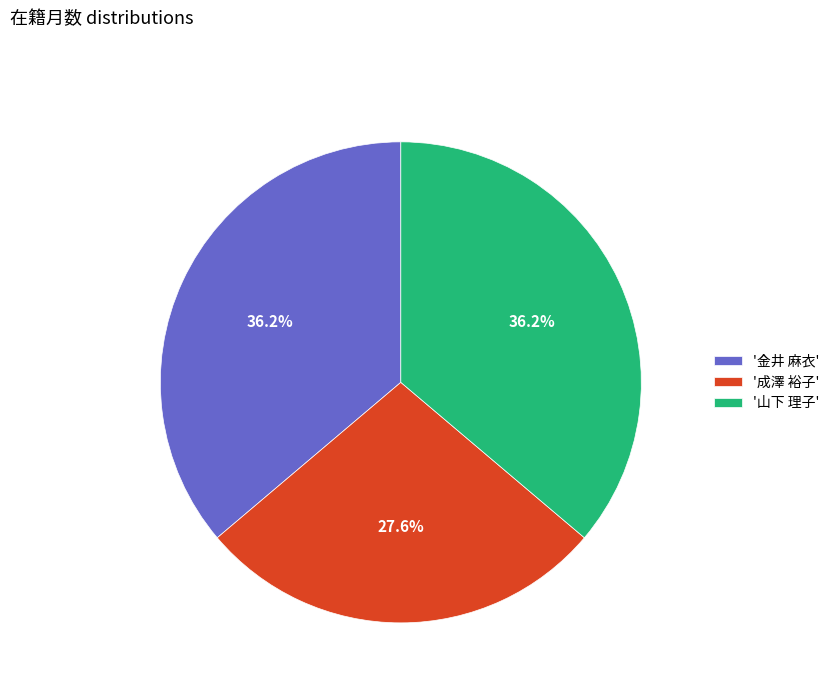

Is there any slice that represents more than half of the pie?

No